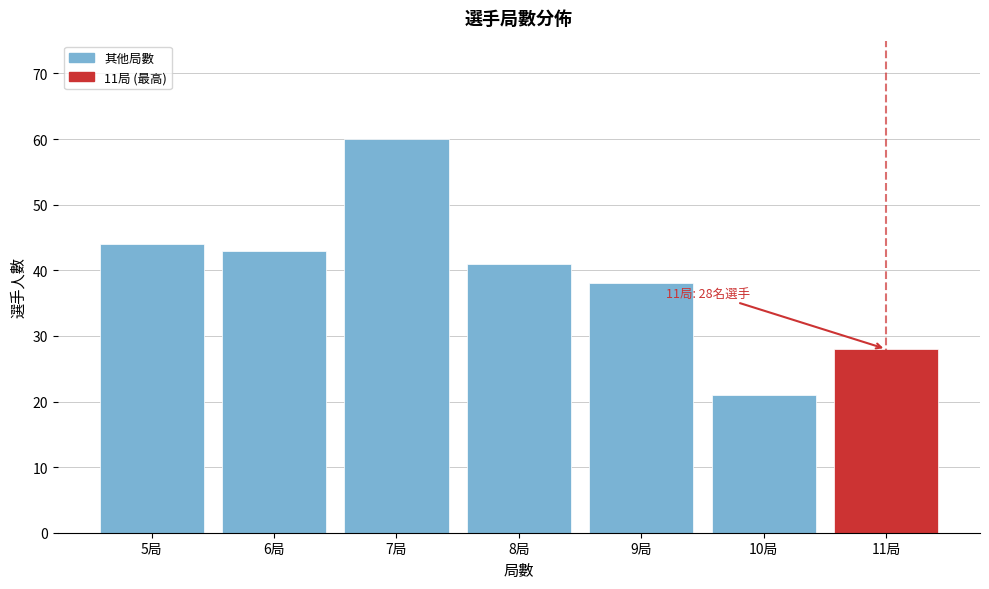

Reading left to right, transcribe all the data shown in this chart.

44	43	60	41	38	21	28